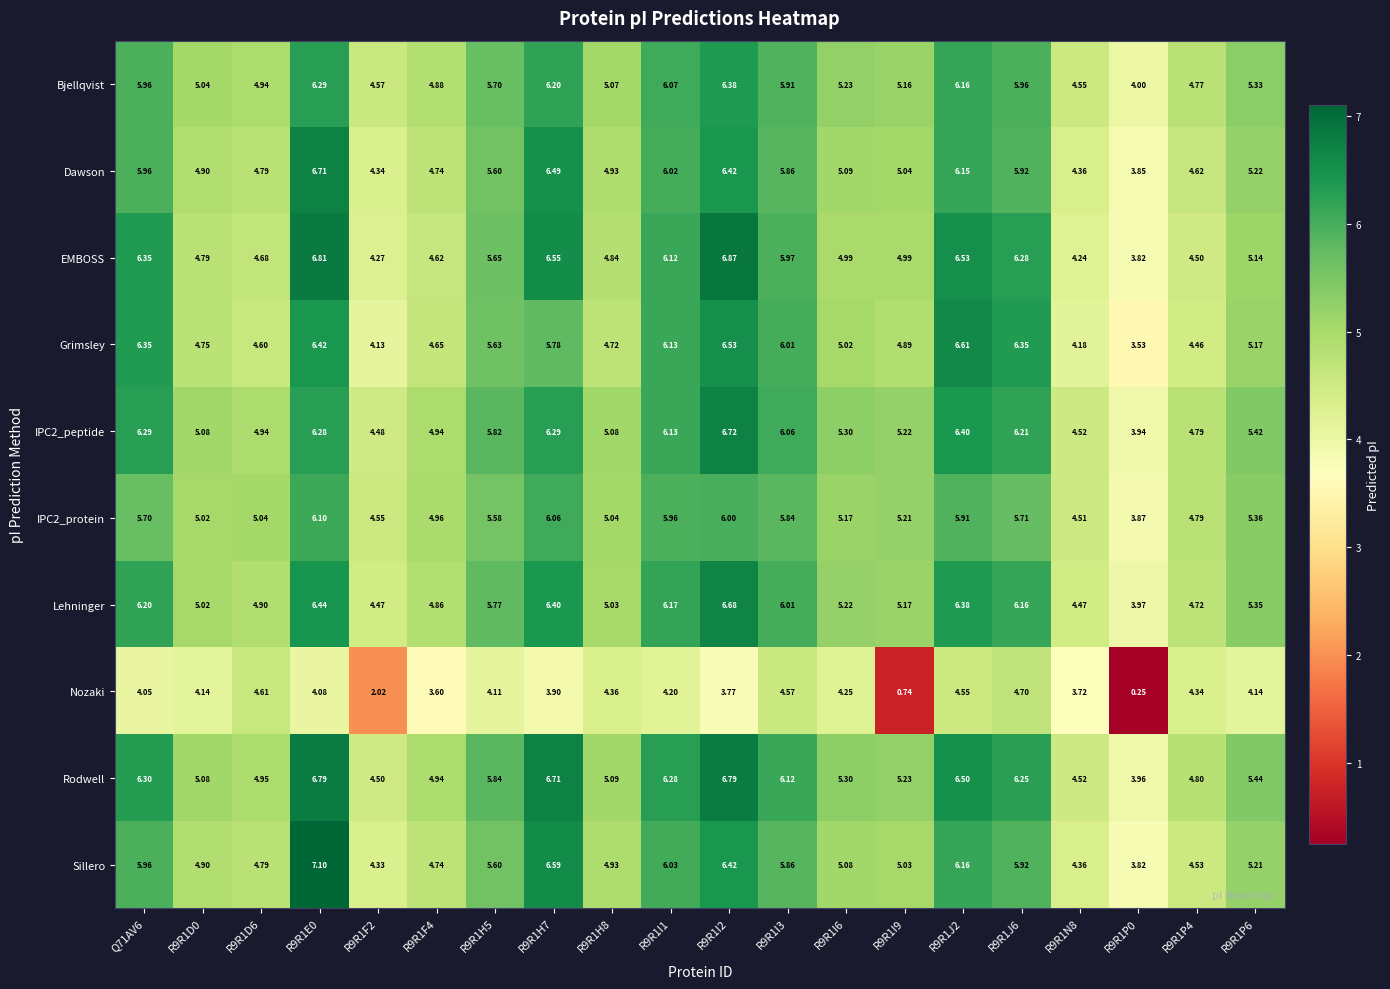

Which series has the largest range (max minus min)?

Nozaki